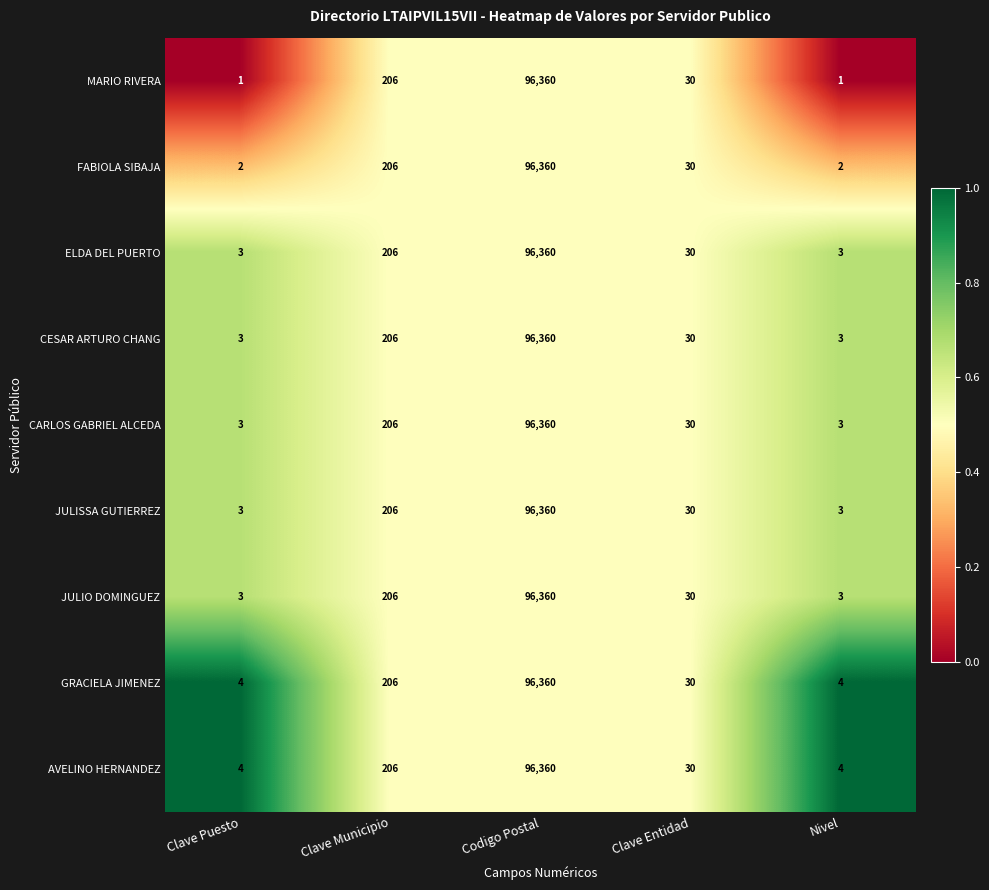

What is the difference between the maximum and minimum values in the FABIOLA SIBAJA series?

96358